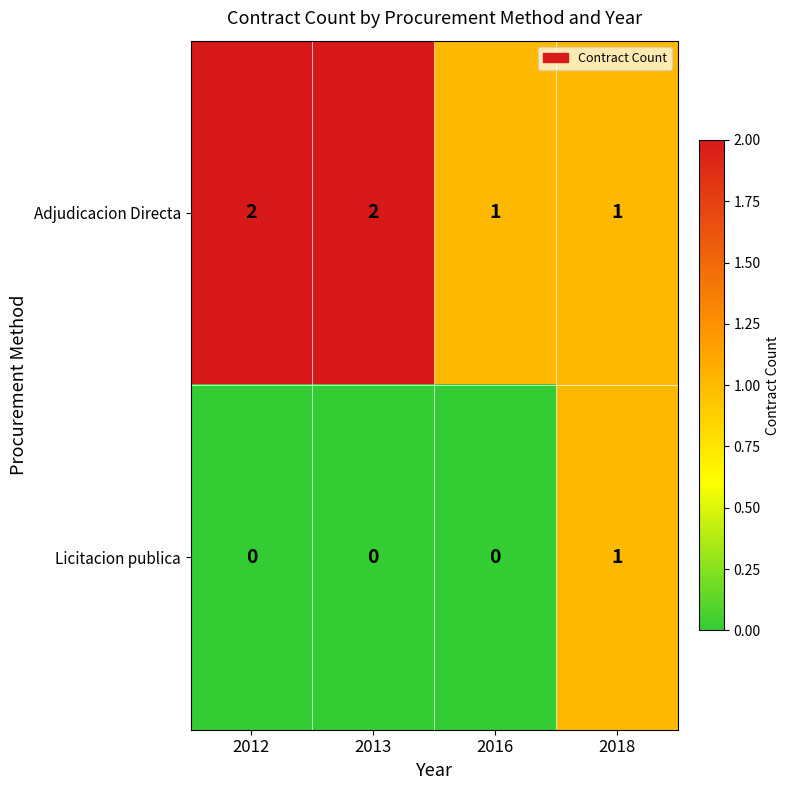

The value of Licitacion publica at 2016 is -1. True or false?

False